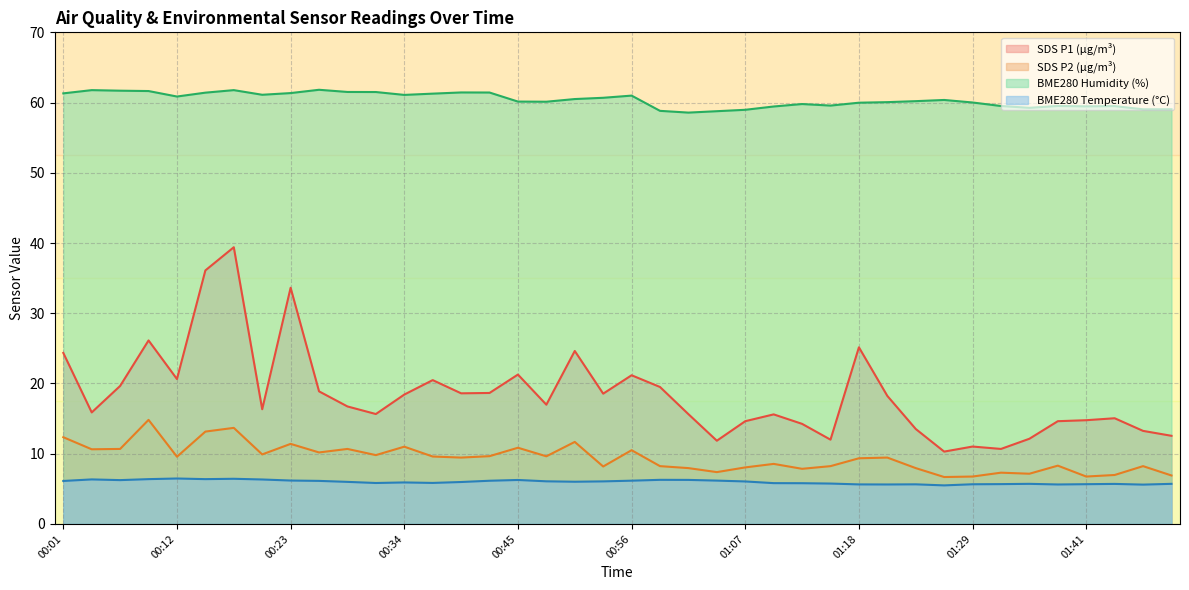

At how many categories does at least one series exceed 30?

40